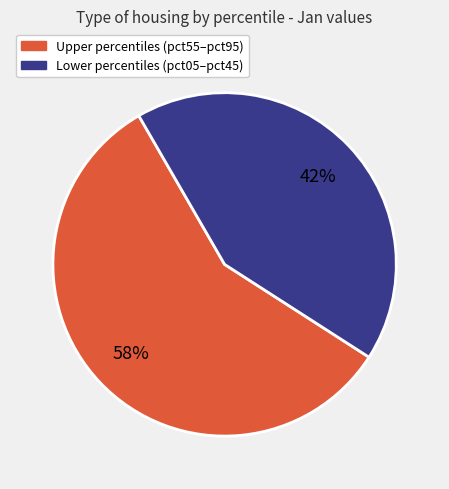

To the nearest percent, what is the average slice percentage?

50%